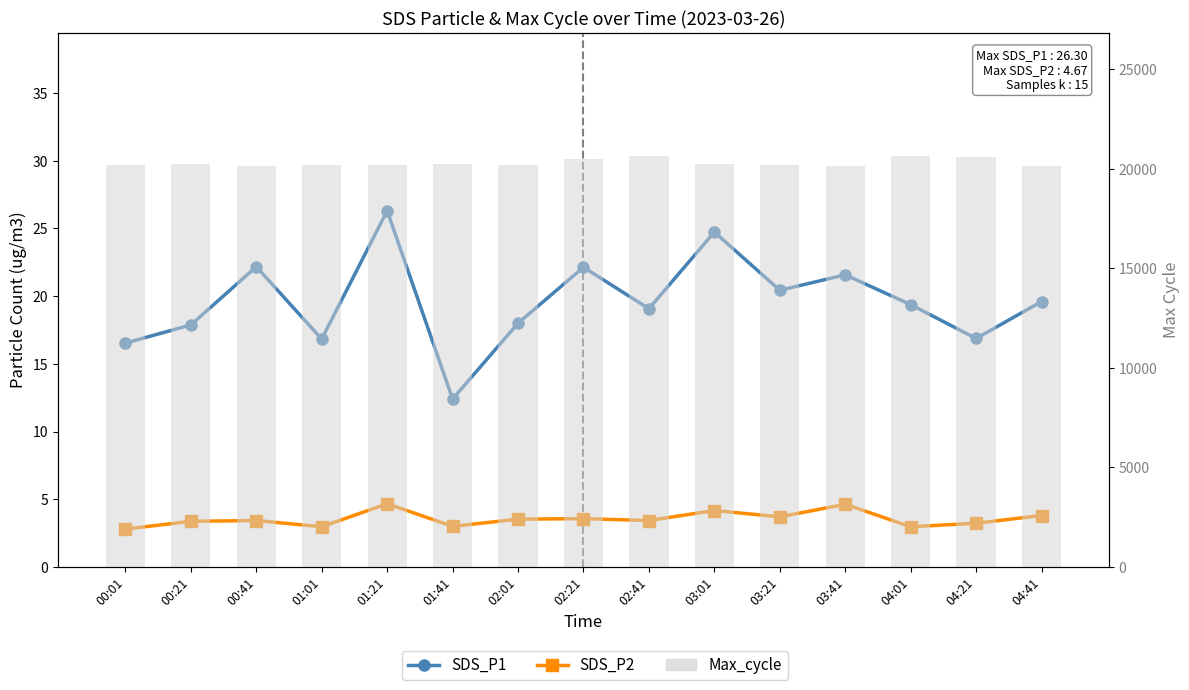

How many data points in SDS_P1 are above 19?

9